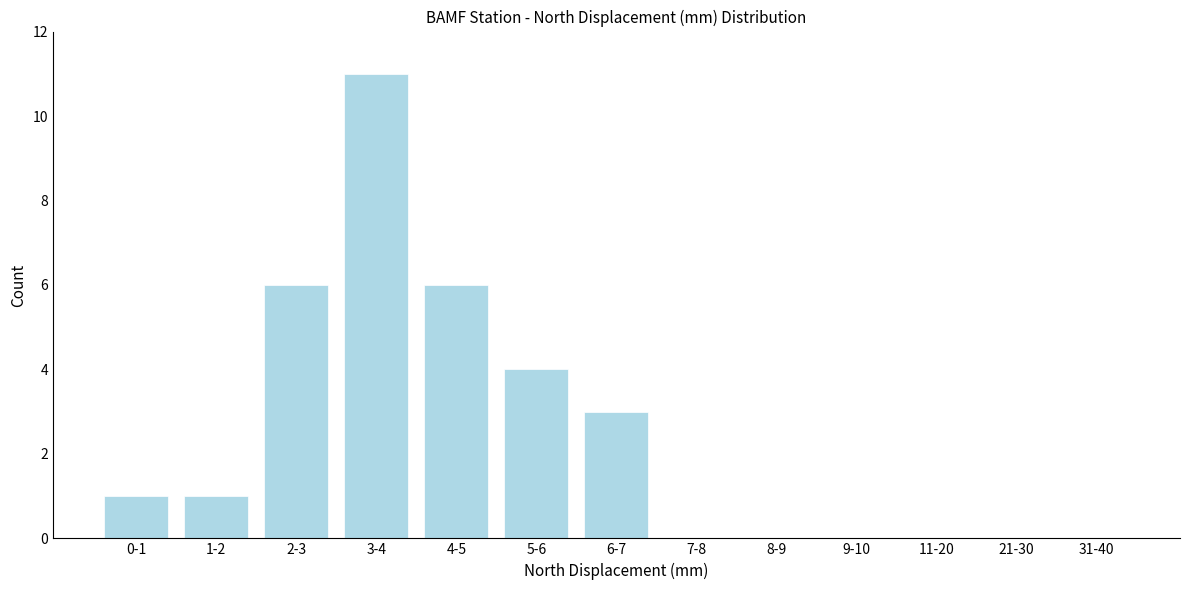

Reading left to right, transcribe all the data shown in this chart.

0-1=1	1-2=1	2-3=6	3-4=11	4-5=6	5-6=4	6-7=3	7-8=0	8-9=0	9-10=0	11-20=0	21-30=0	31-40=0